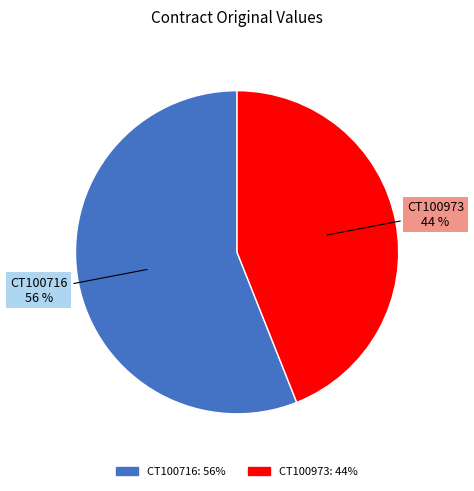

Does CT100716 represent more than half of the total?

Yes